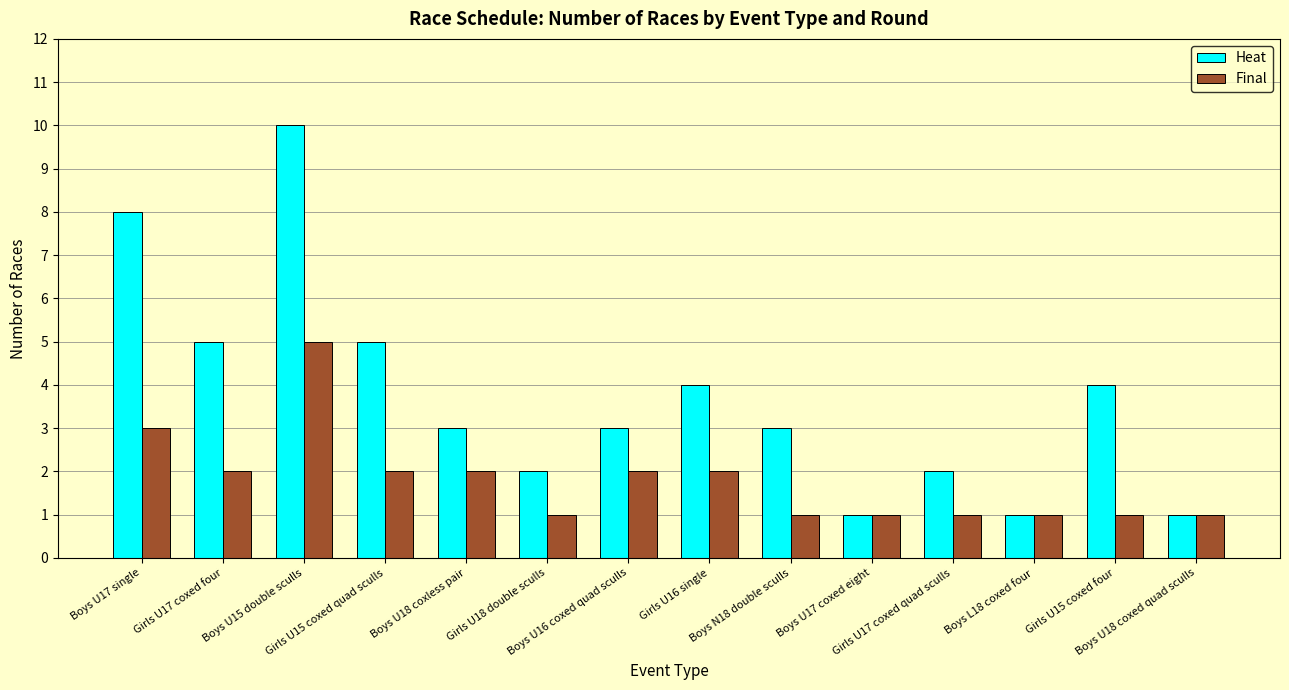

Which series has the widest spread of values?

Heat